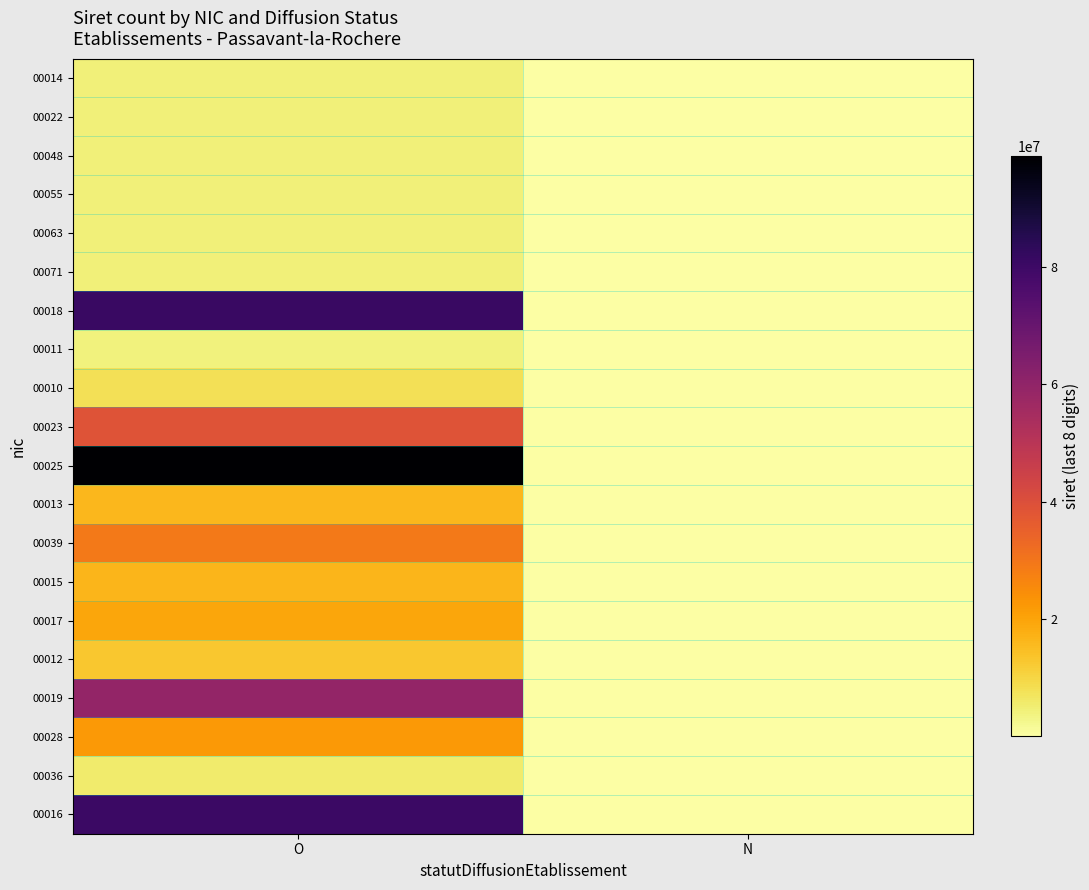

At which category does the chart reach its minimum across all series?

N